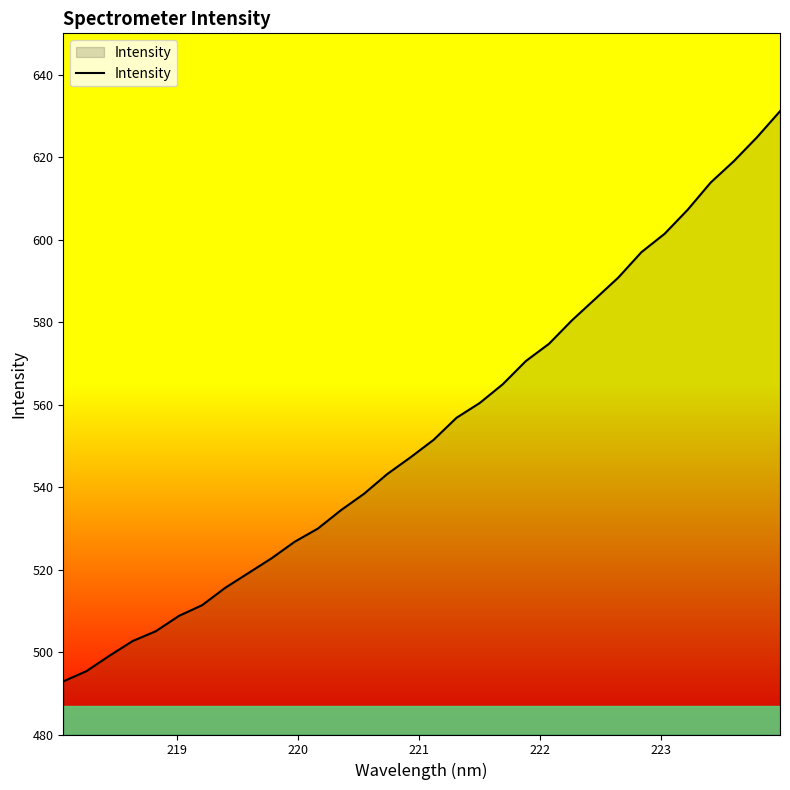

What is the smallest value displayed?

492.9